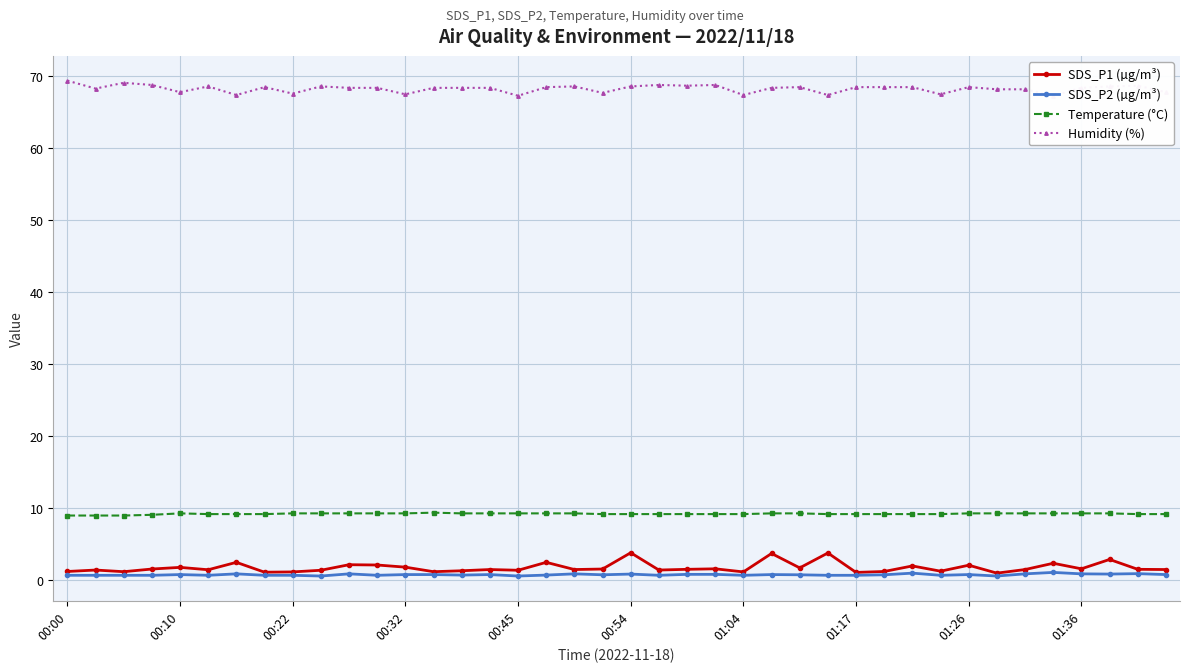

True or false: SDS_P1 (µg/m³) and Humidity (%) cross at least once.

False